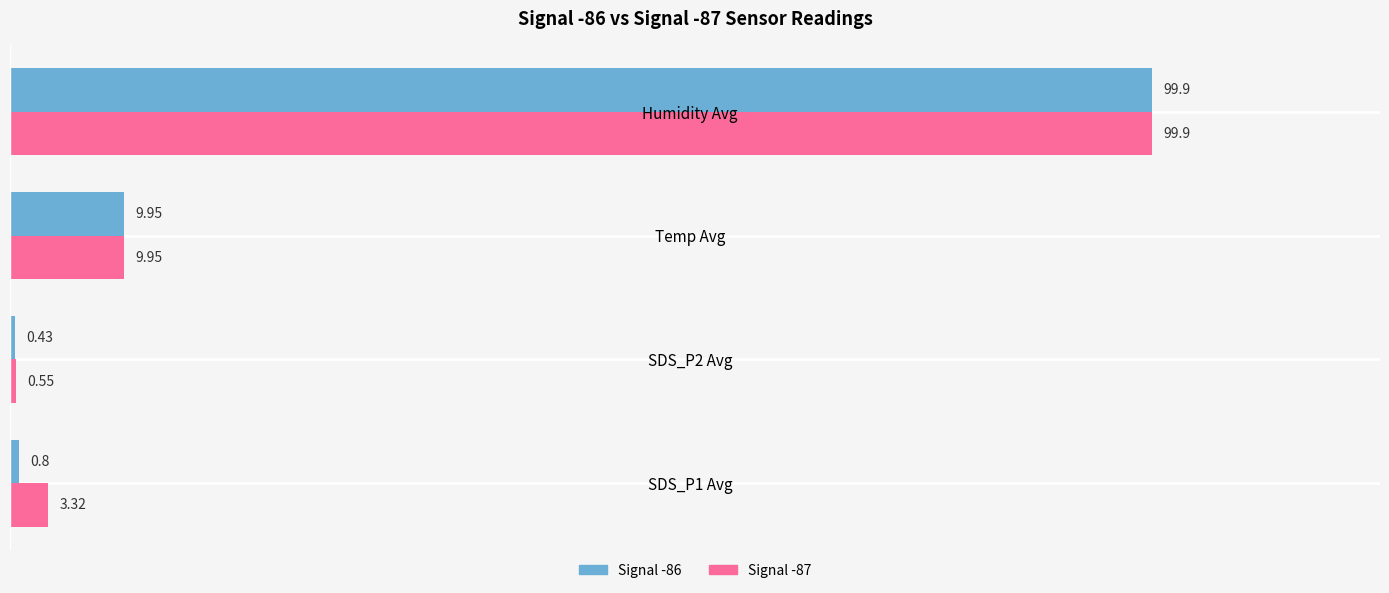

Rank the categories by Signal -87 value from highest to lowest.

Humidity Avg, Temp Avg, SDS_P1 Avg, SDS_P2 Avg